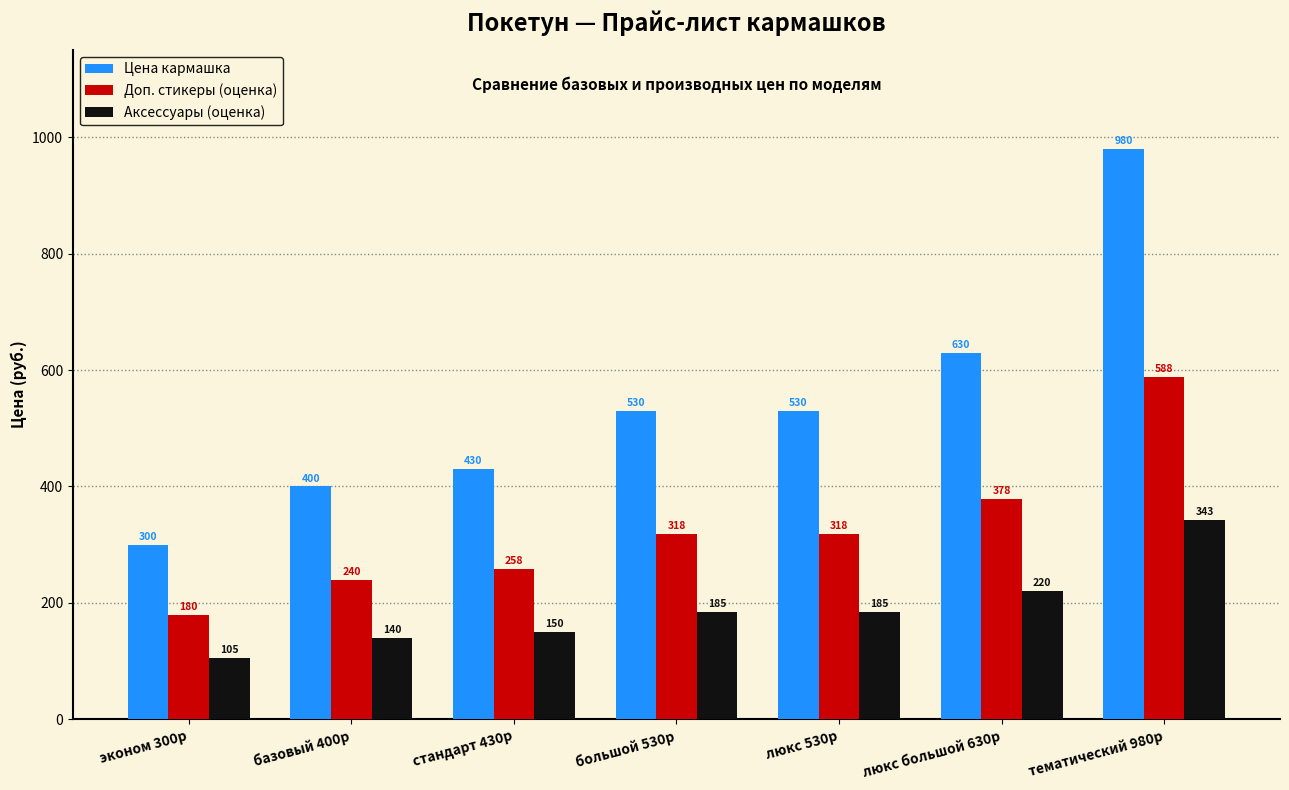

What is the highest value of the Доп. стикеры (оценка) series?

588